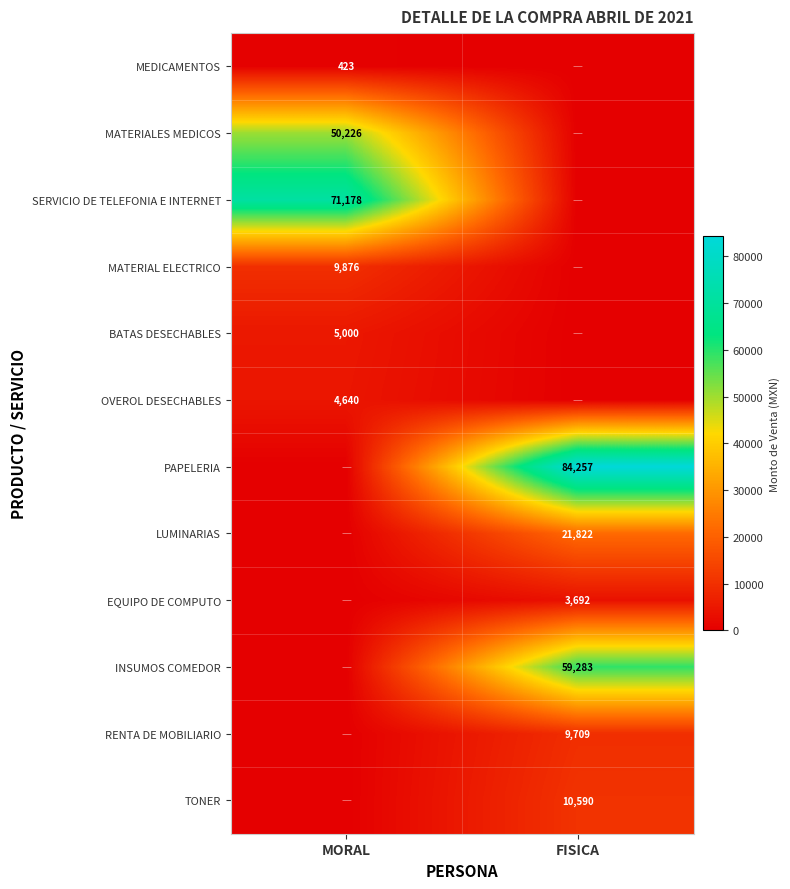

The value of SERVICIO DE TELEFONIA E INTERNET at MORAL is 71178. True or false?

True